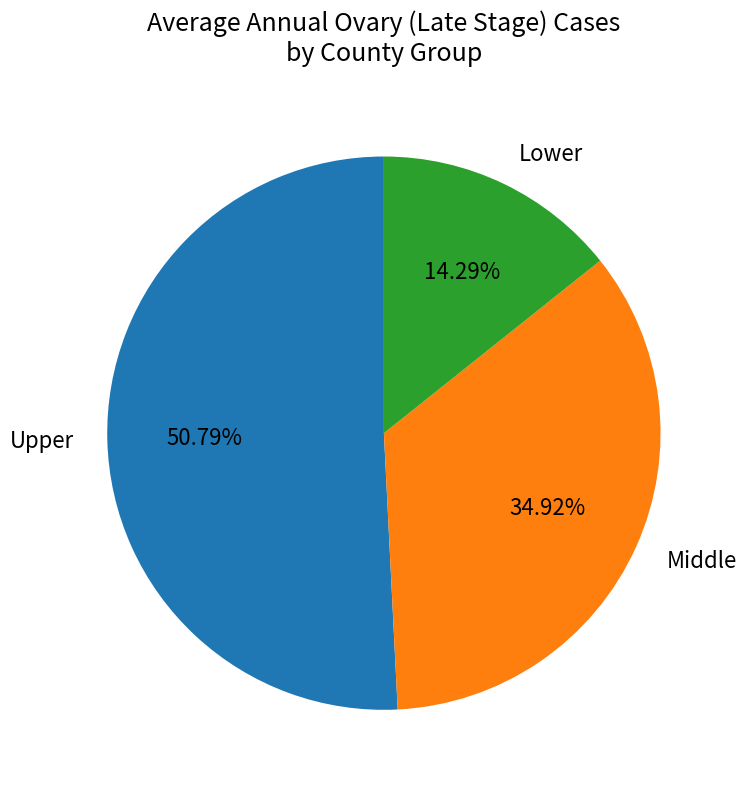

Do Lower and Middle together represent more than half of the pie?

No